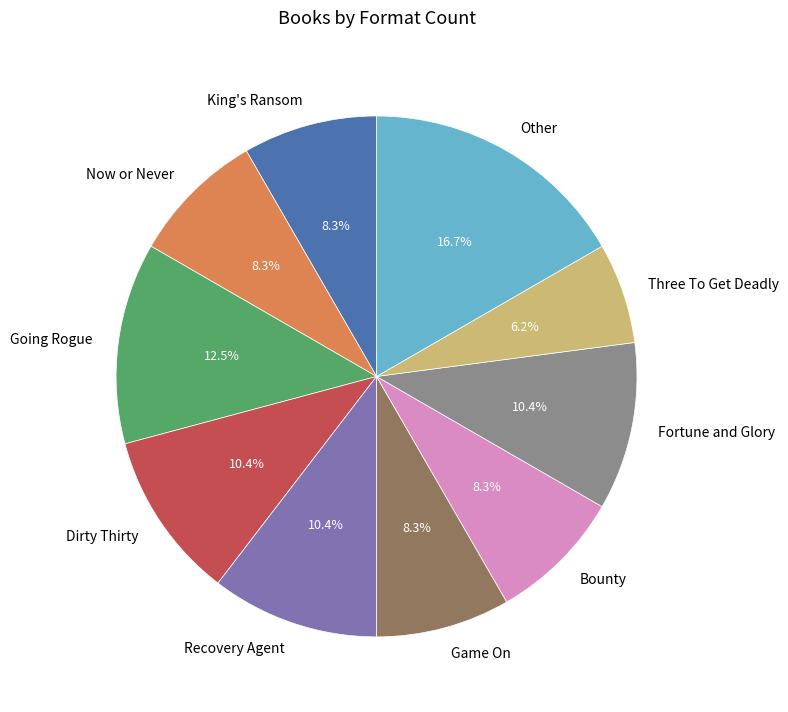

Does King's Ransom represent more than half of the total?

No